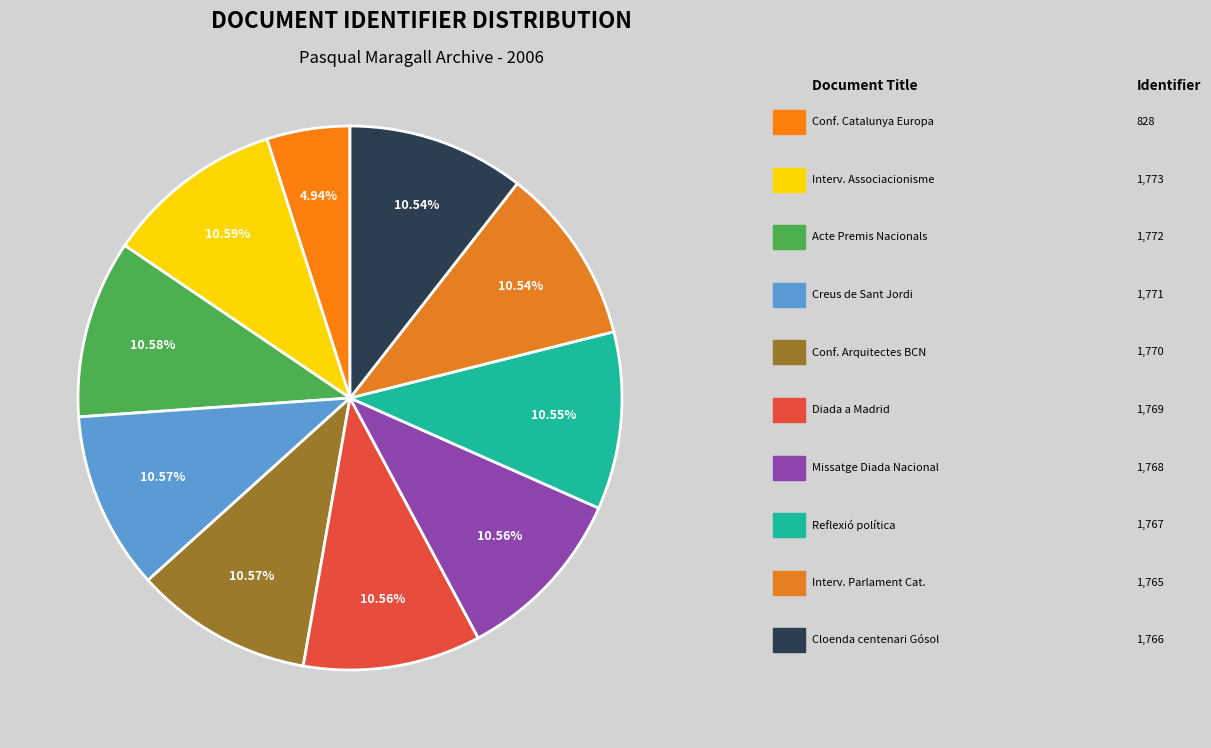

Which category has the biggest portion of the pie?

Intervenció cloenda Seminari Associacionisme